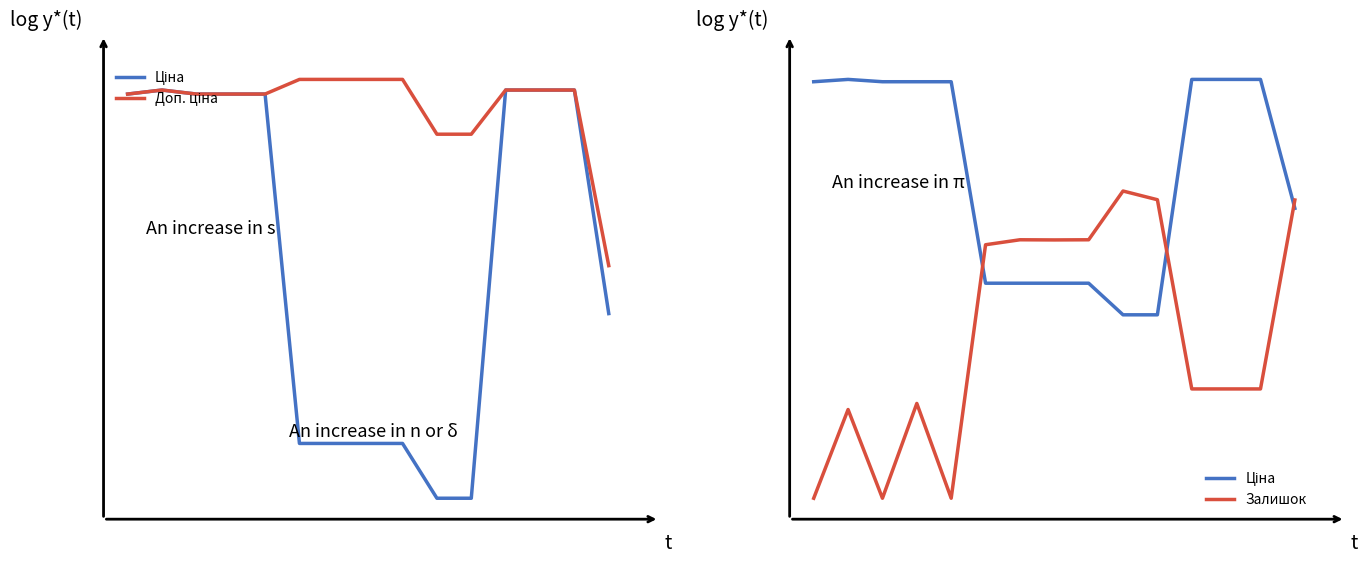

What is the value of the Ціна point at the 7th from the left?

4.7